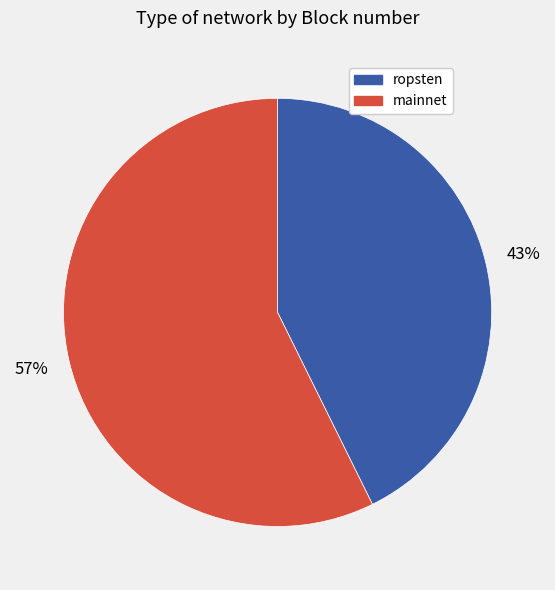

How many slices are in this pie chart?

2